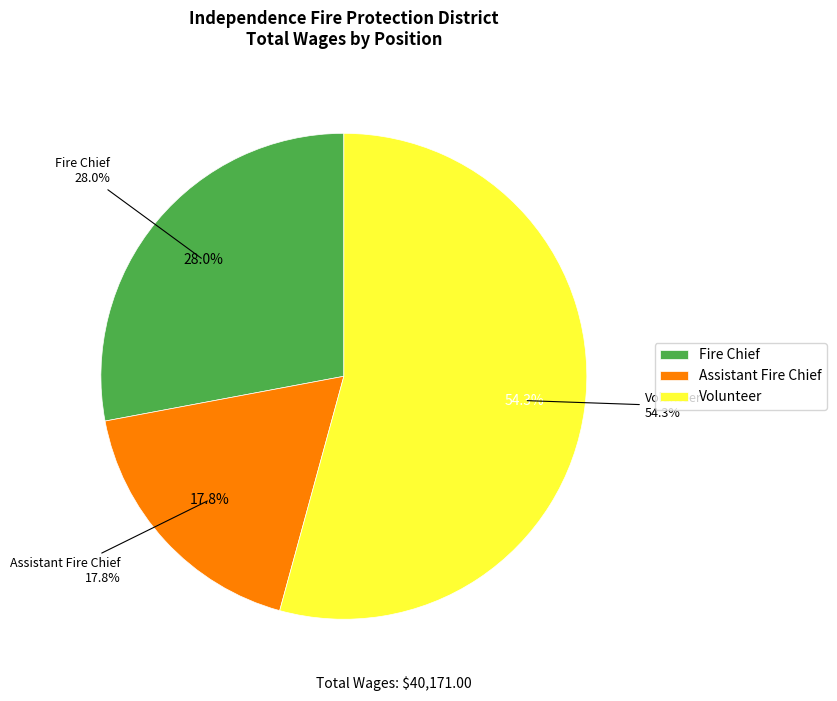

Which has a higher value, Fire Chief or Volunteer?

Volunteer